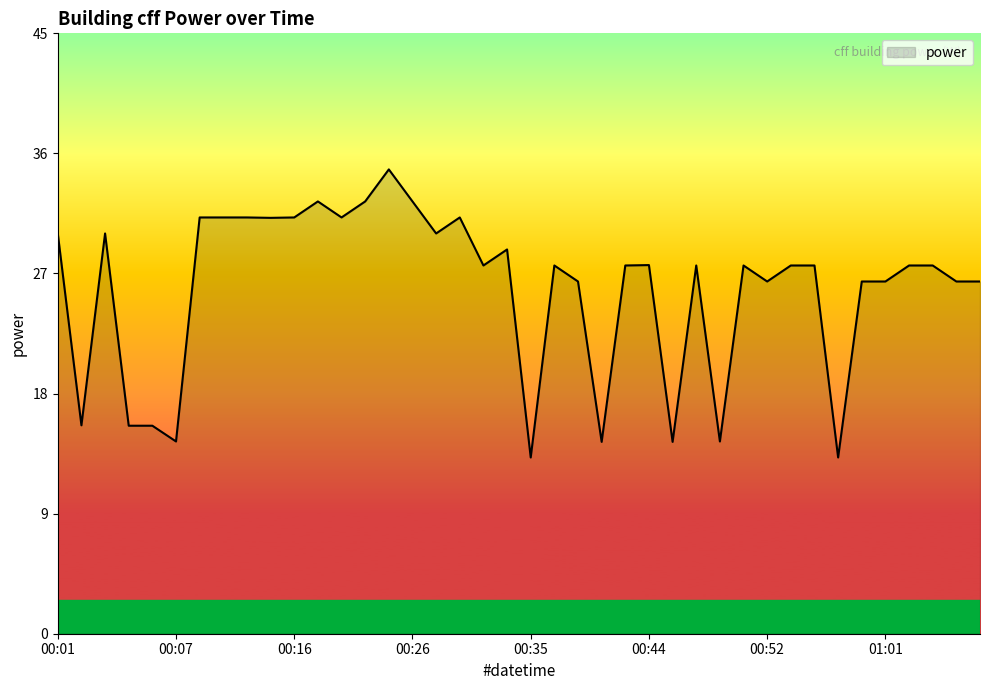

How many values are below 27?

15